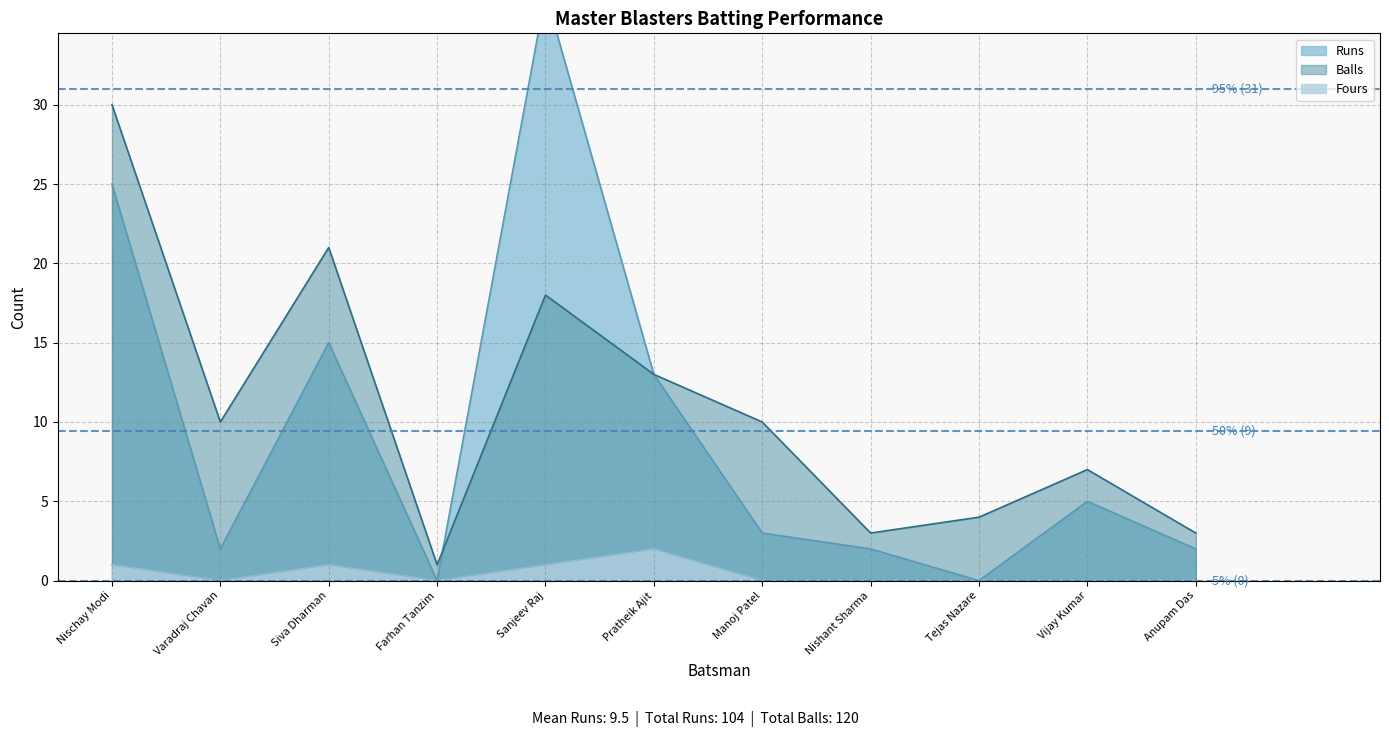

At Manoj Patel, list the series in order from smallest to largest.

Fours, Runs, Balls